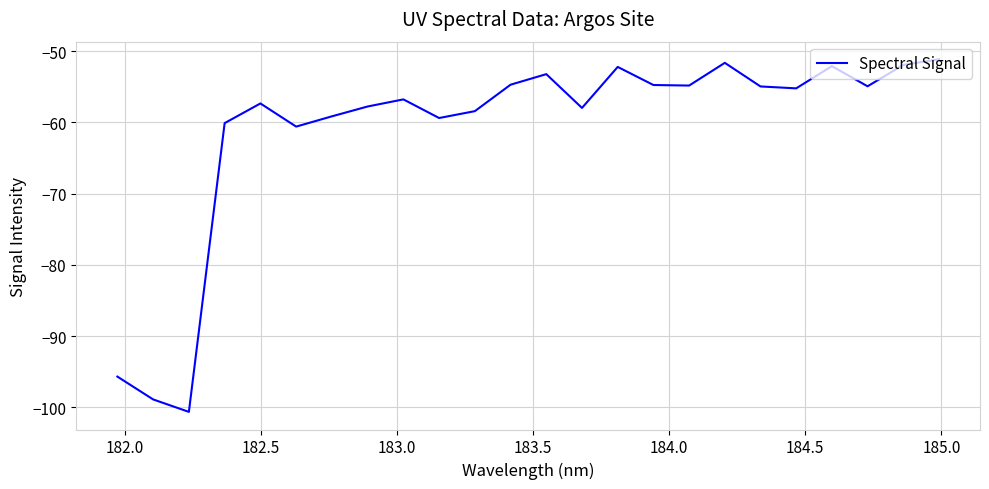

Does the chart display data point markers on the line(s)?

No